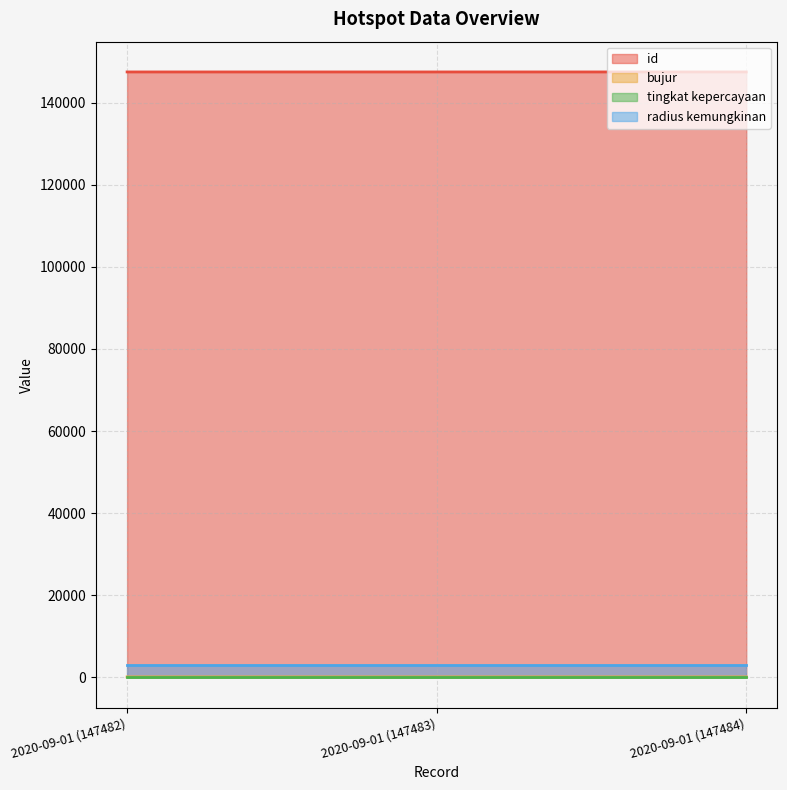

What is the average value of the id series?

147483.0